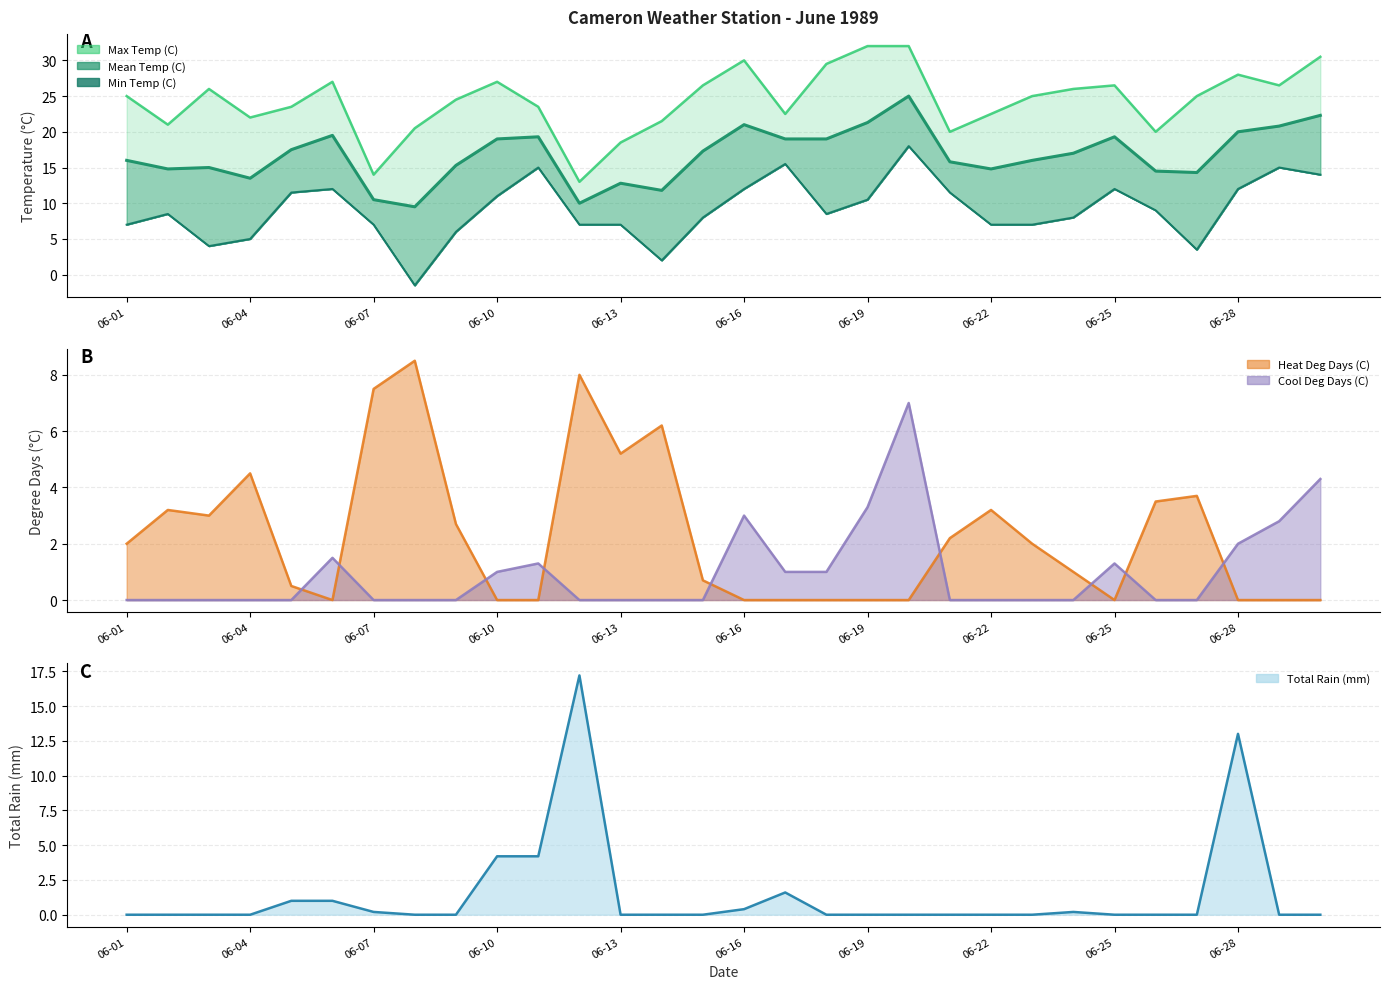

What are all the series names shown in the legend?

Max Temp (C), Mean Temp (C), Min Temp (C), Heat Deg Days (C), Cool Deg Days (C), Total Rain (mm)